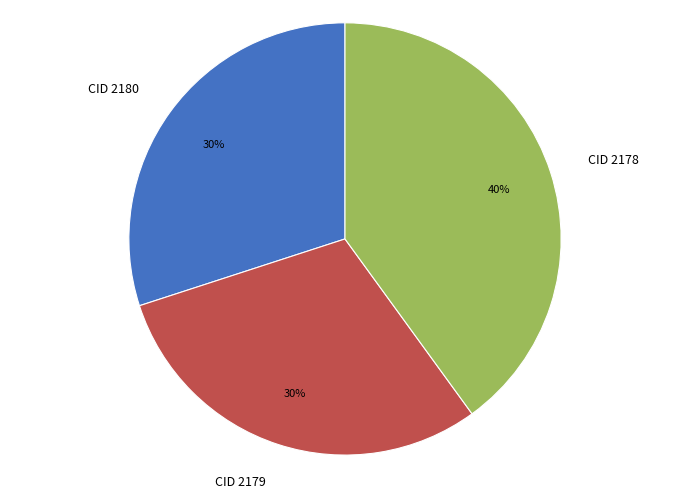

Is the sum of CID 2180 and CID 2179 greater than half?

Yes